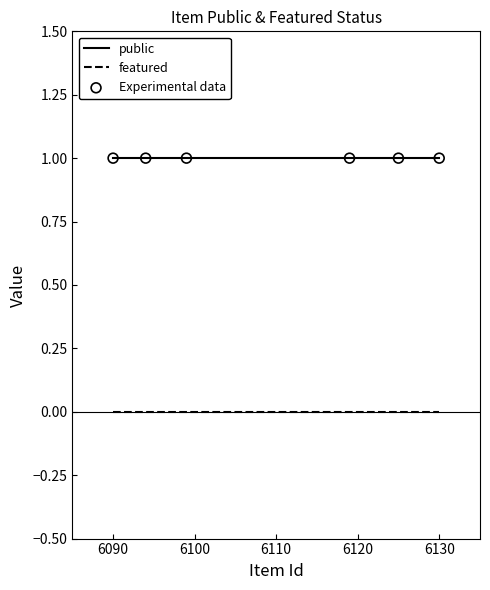

Which series has the largest total across all categories?

public